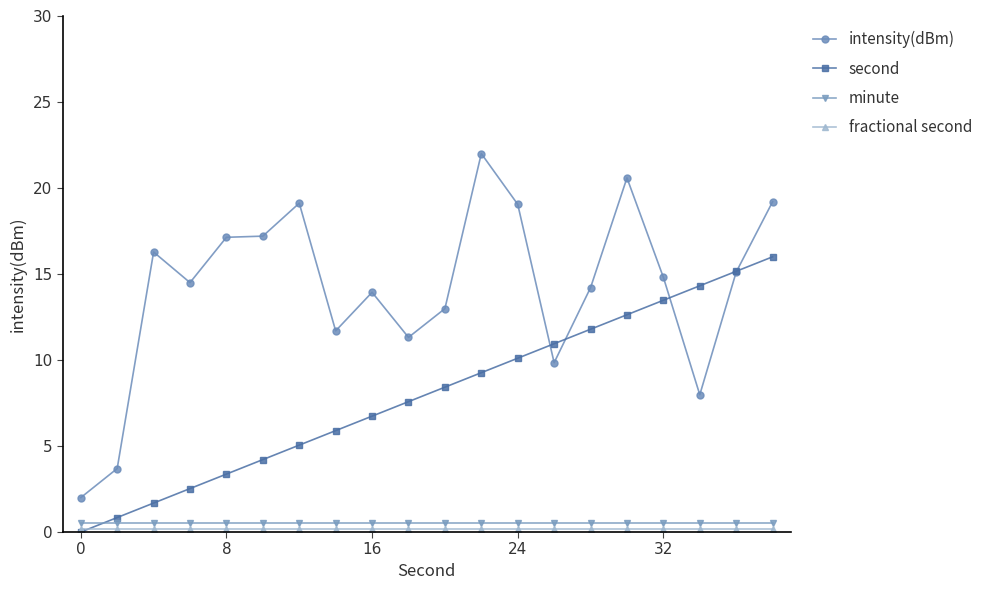

True or false: minute and intensity(dBm) cross at least once.

False